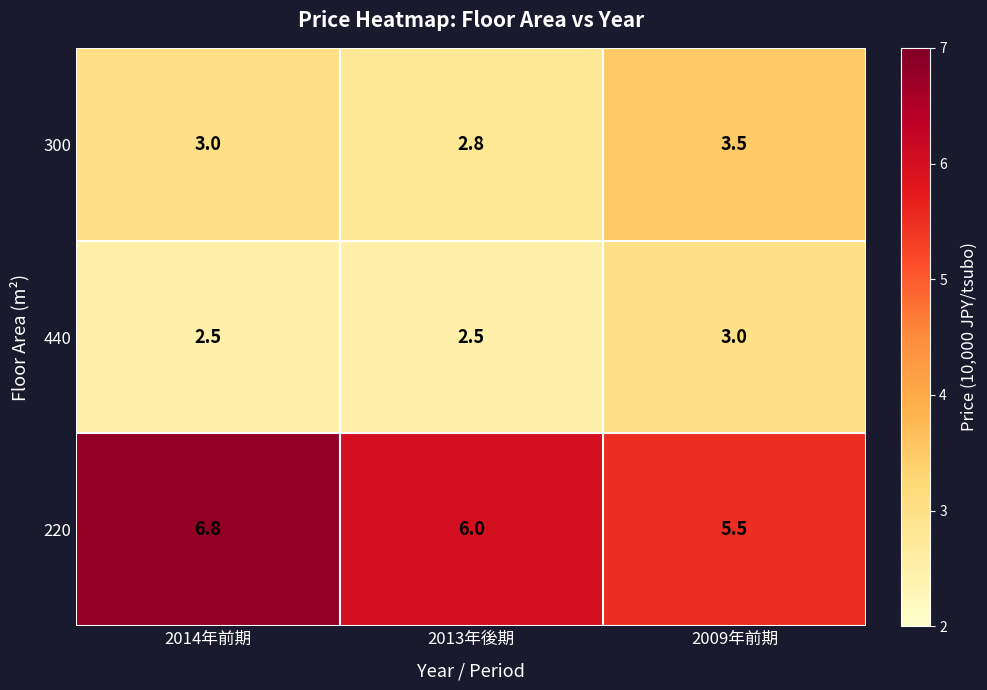

At 2013年後期, list the series in order from largest to smallest.

220, 300, 440